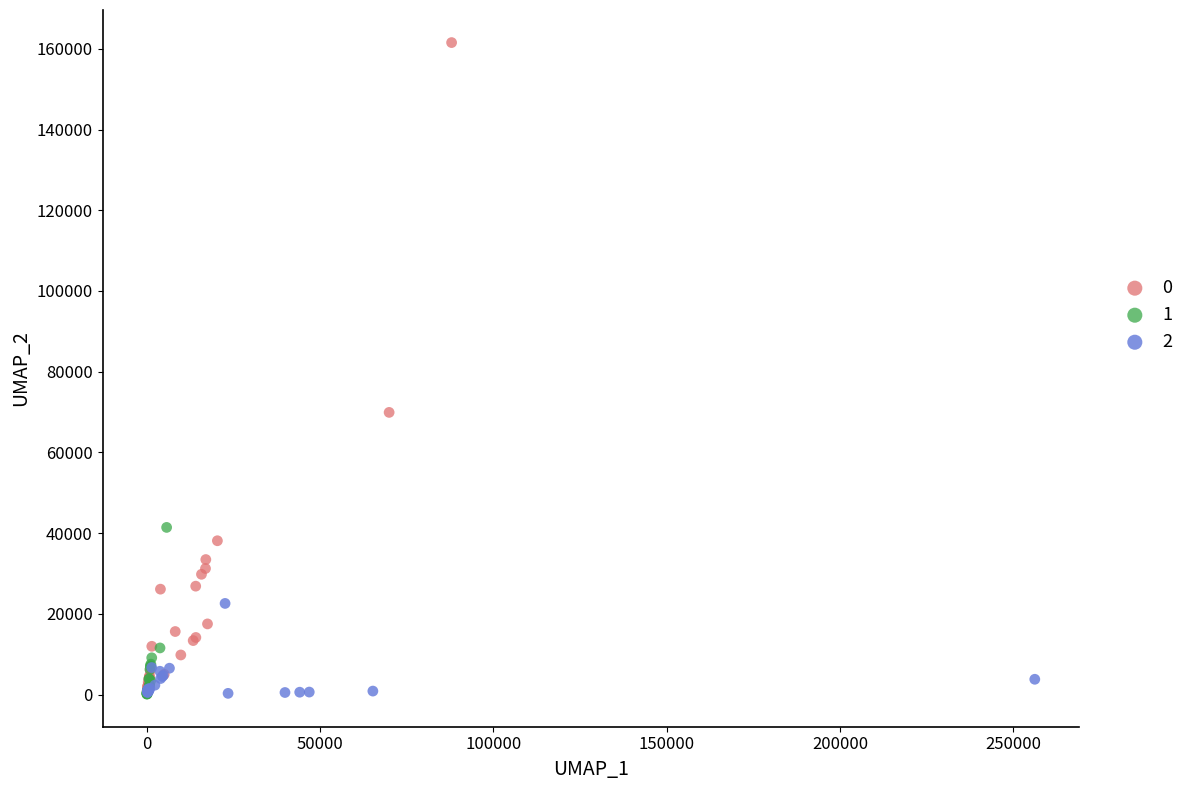

Which series reaches the maximum Y coordinate?

0